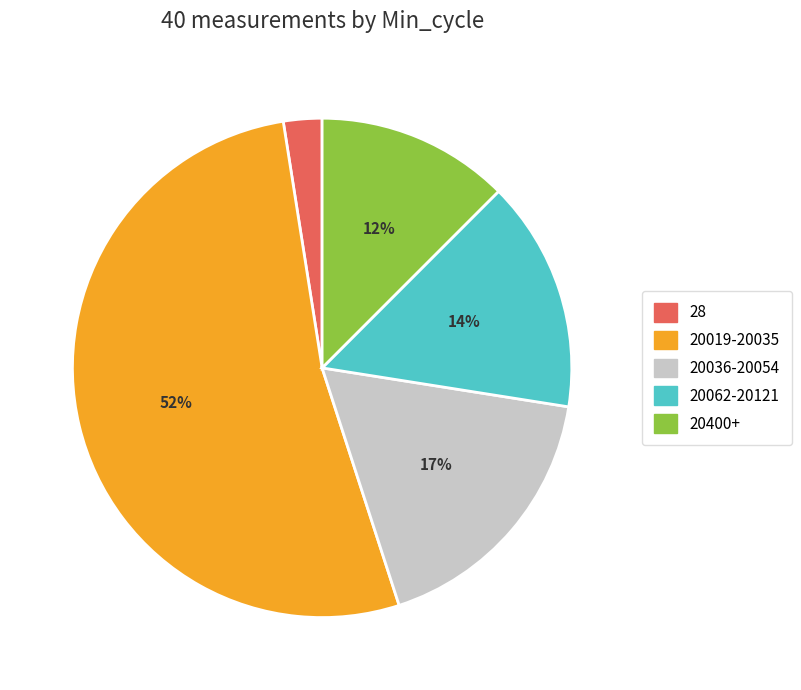

Does 28 represent more than half of the total?

No